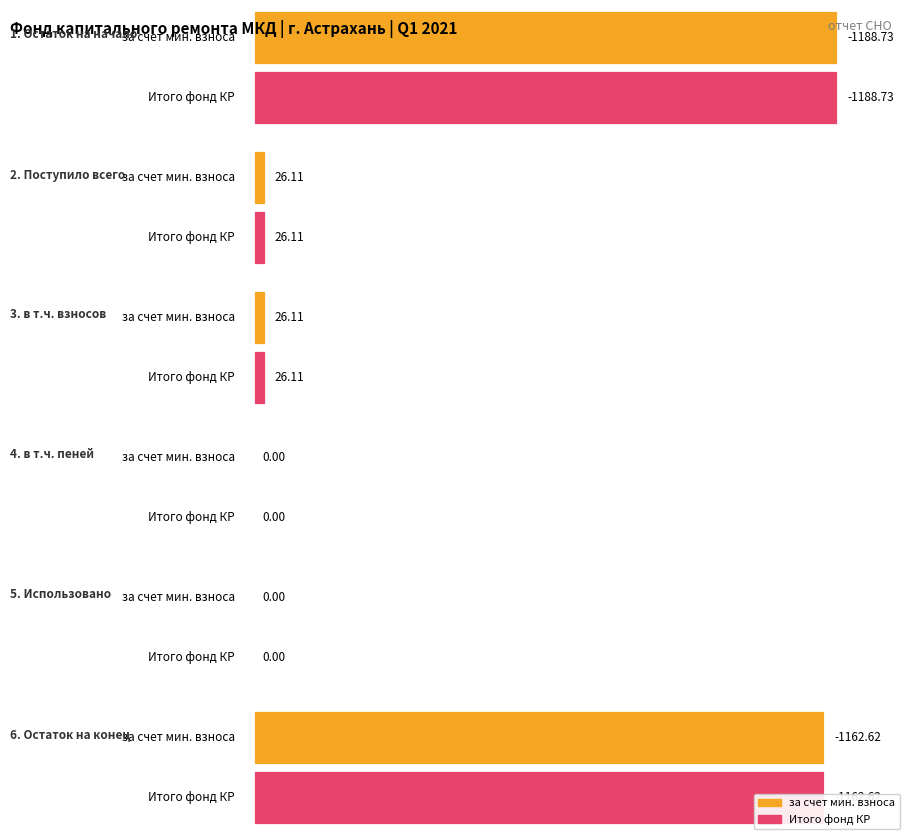

What is the average value of the за счет минимального взноса series?

-383.2